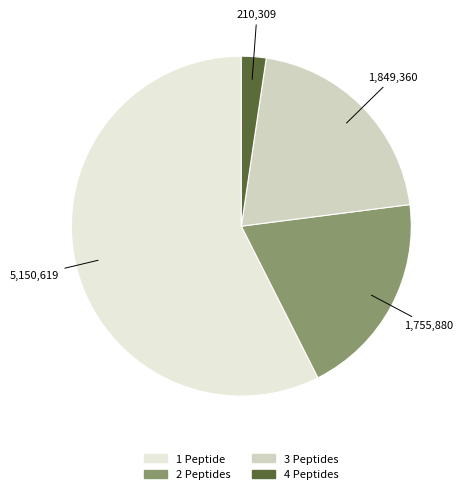

Rank the categories by value from lowest to highest.

4, 2, 3, 1